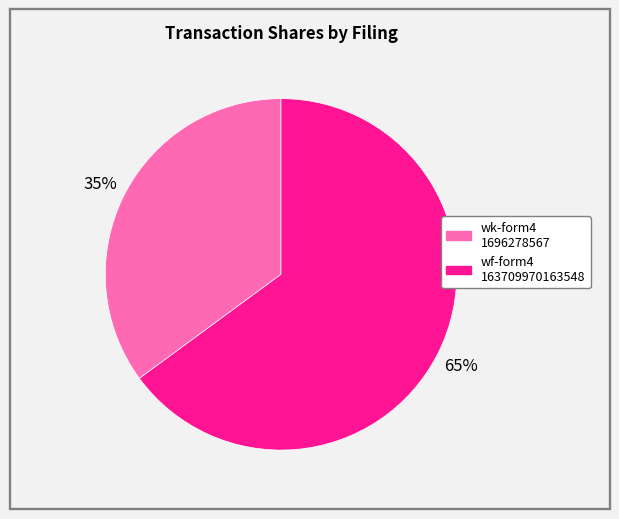

Is there any slice that represents more than half of the pie?

Yes